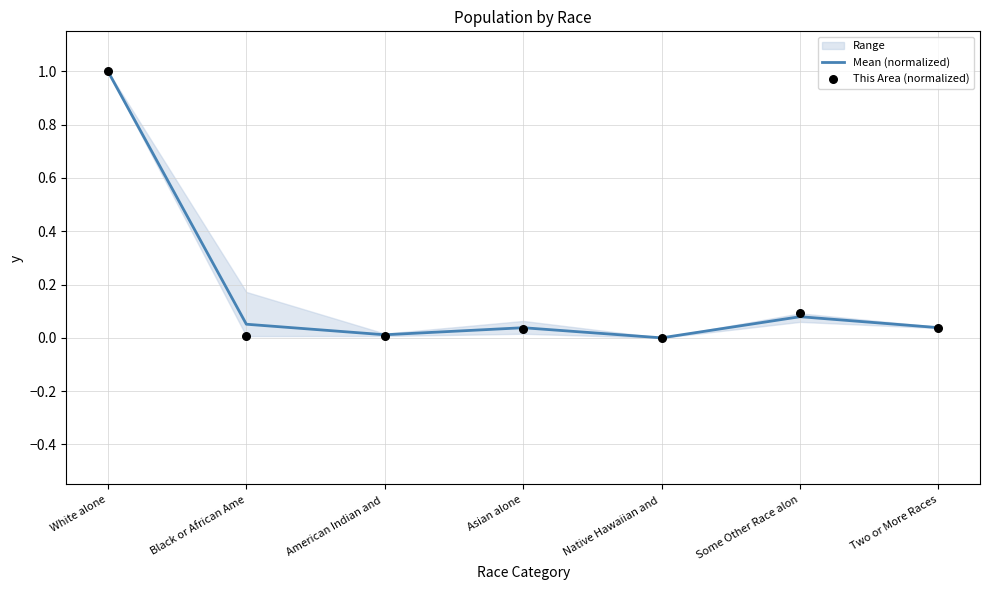

Is the value of Mean (normalized) at American Indian and  greater than the value of This Area (normalized) at Two or More Races?

No